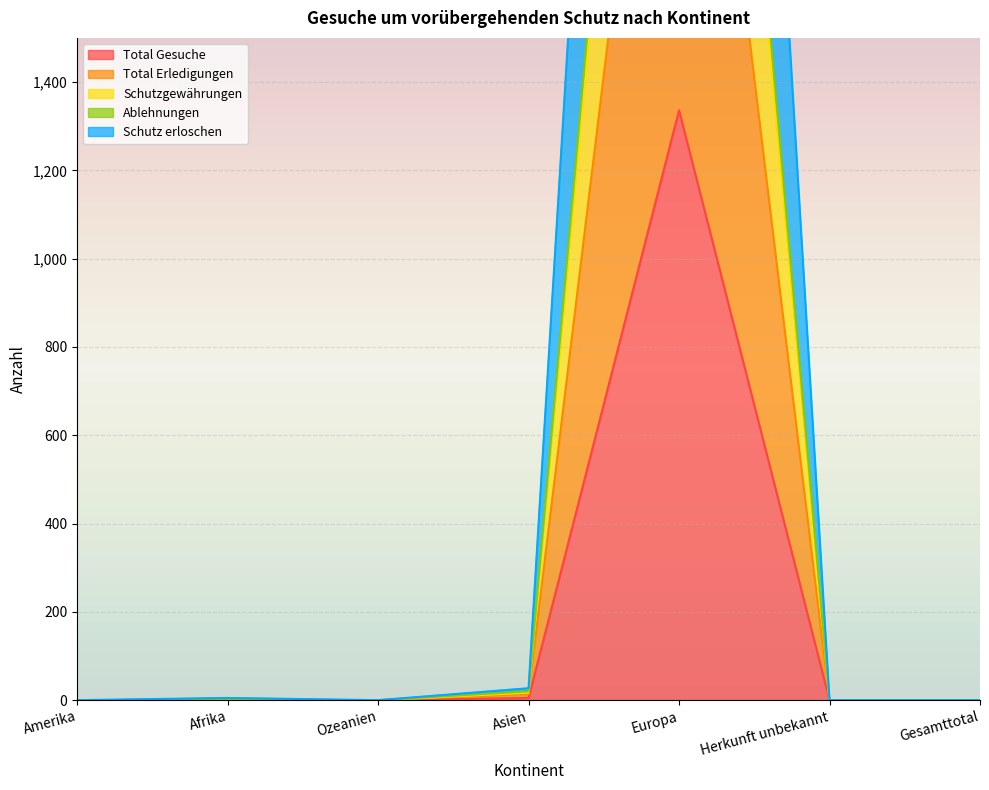

What are all the series names shown in the legend?

Total Gesuche, Total Erledigungen, Schutzgewährungen, Ablehnungen, Schutz erloschen